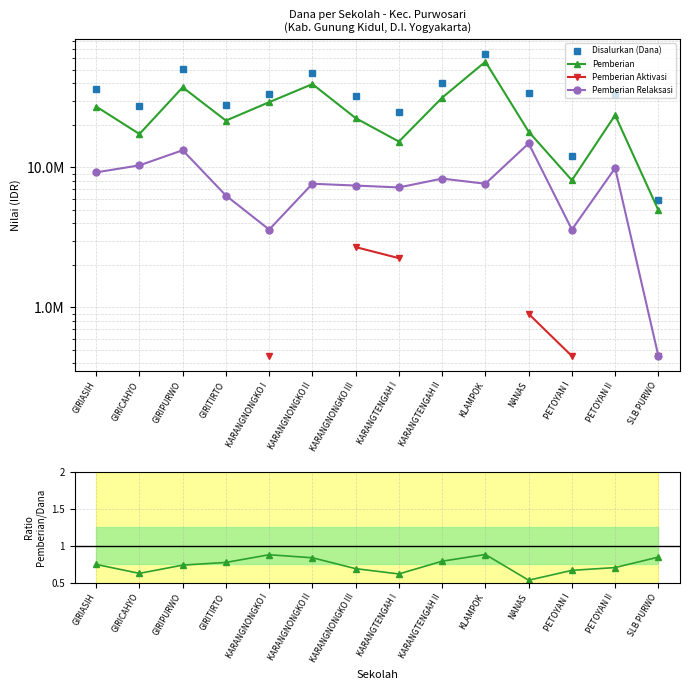

What is the difference between the Pemberian values at SLB PURWO and KARANGTENGAH II?

26550000.0